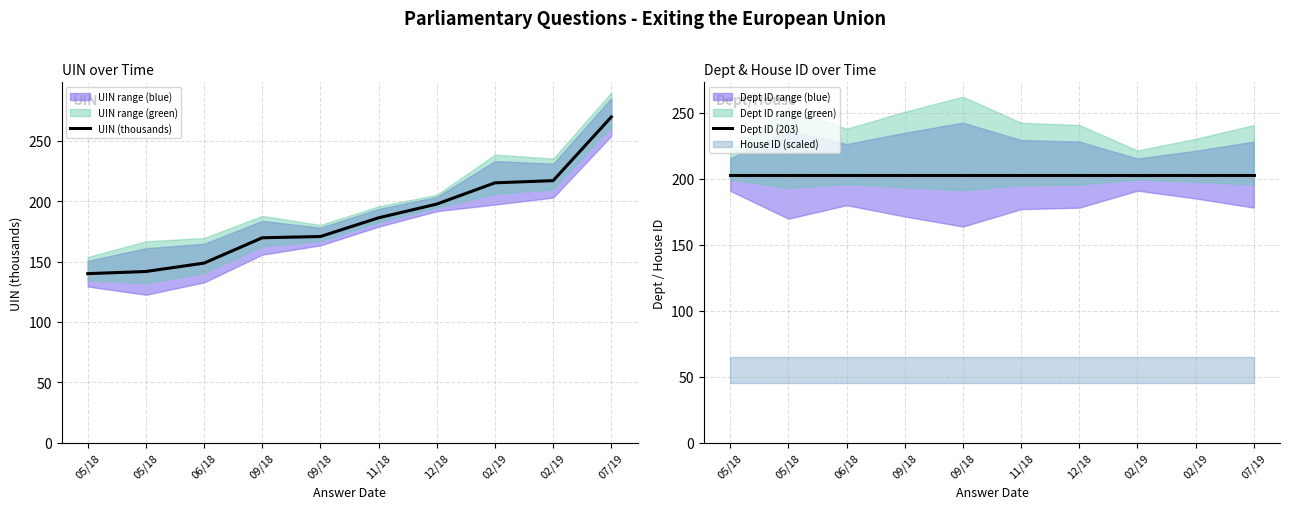

Between which two adjacent categories do UIN (thousands) and Dept ID (203) first intersect?

12/18 and 02/19